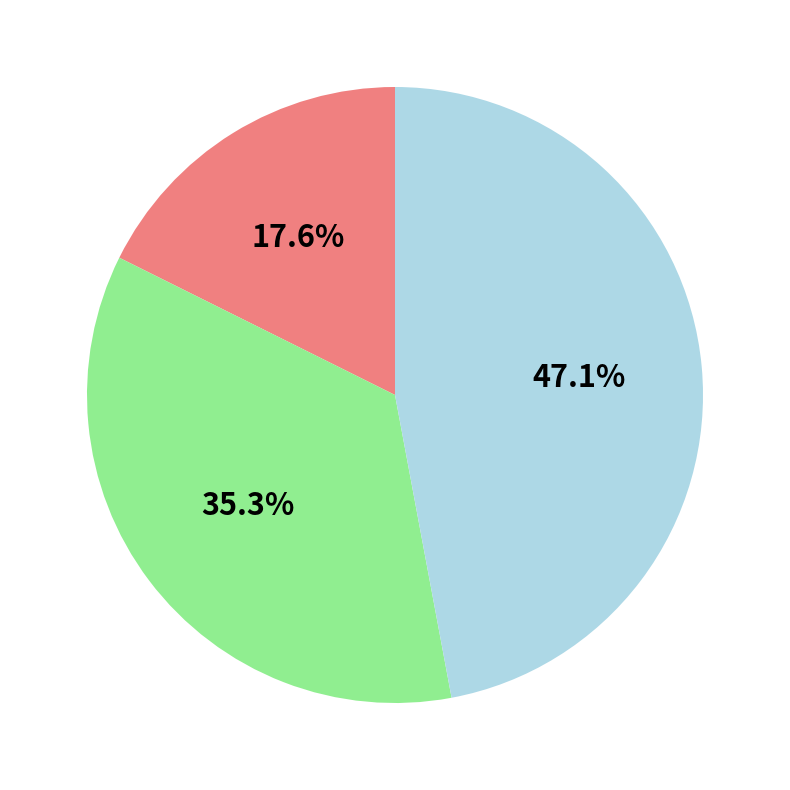

Is there any slice that represents more than half of the pie?

No